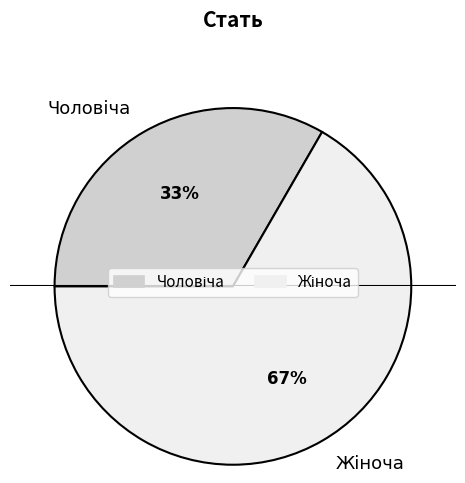

How many slices are in this pie chart?

2